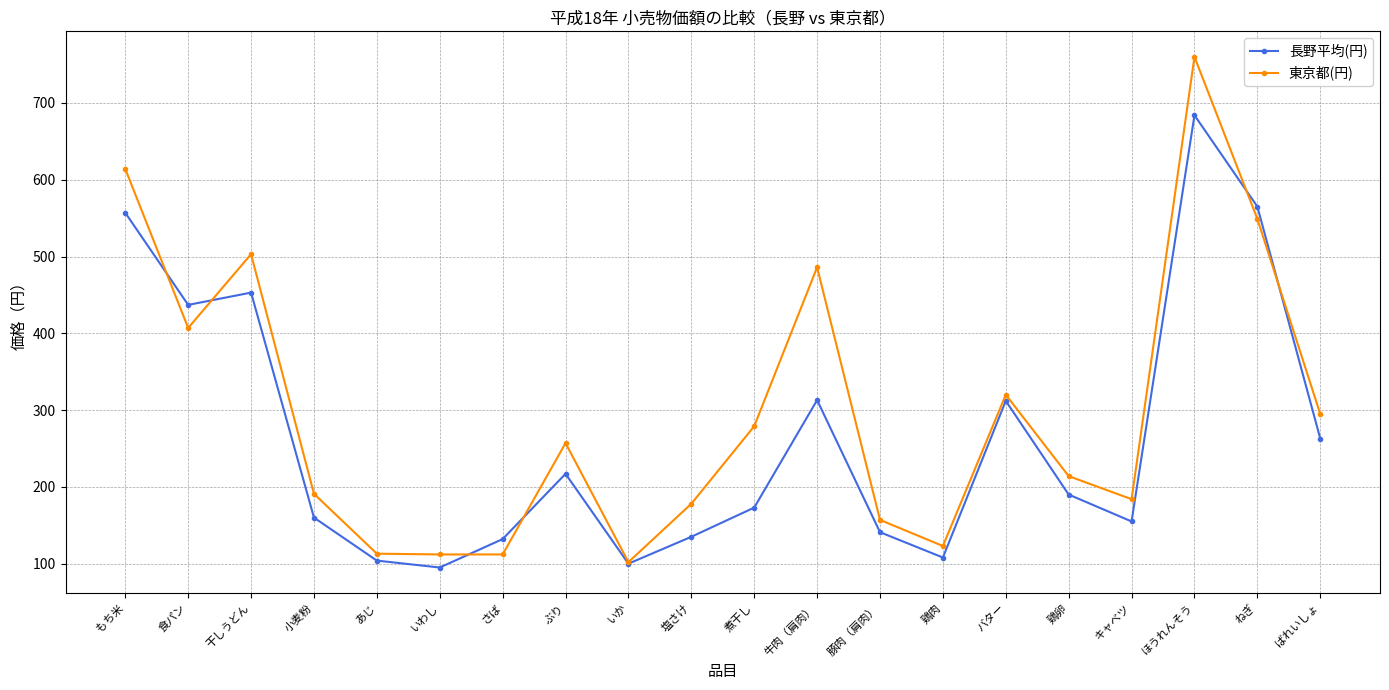

What is the total value across all series at 鶏肉?

231